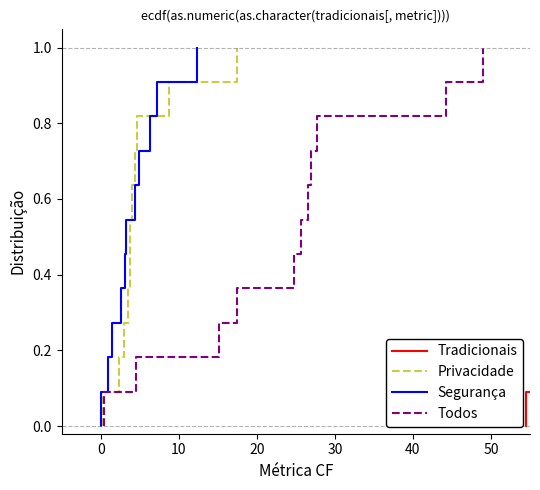

How many lines are shown in the chart?

4